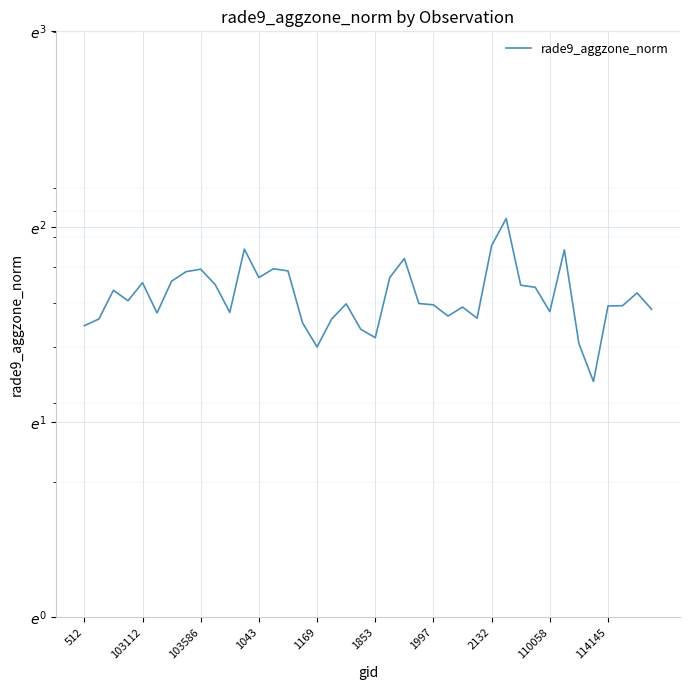

What is the difference between the second highest and minimum values?

3.4